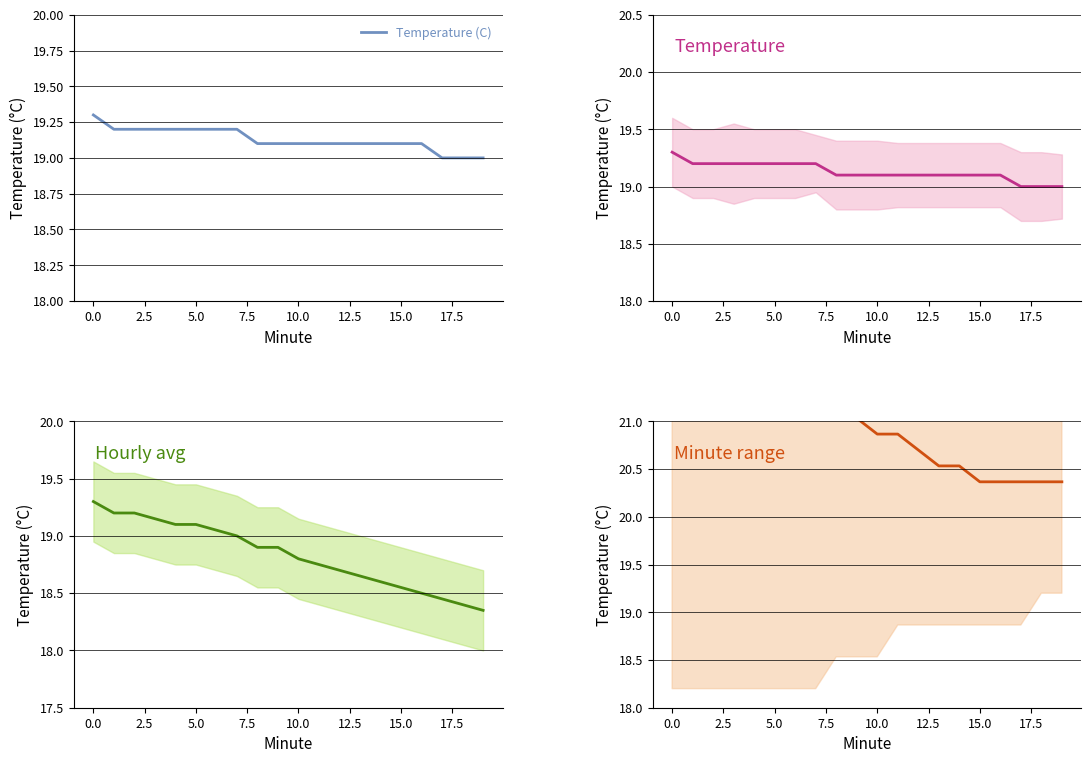

At 17.5, list the series in order from largest to smallest.

Minute range, Temperature (C), Hourly avg